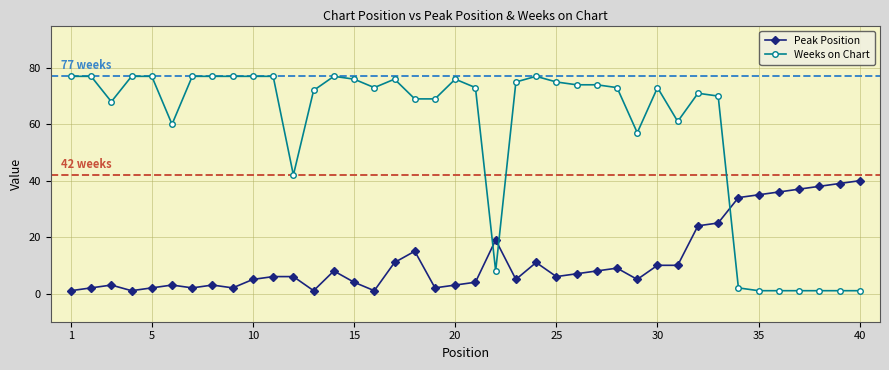

Reading left to right, extract all data points from this chart.

Peak Position: 1	2	3	1	2	3	2	3	2	5	6	6	1	8	4	1	11	15	2	3	4	19	5	11	6	7	8	9	5	10	10	24	25	34	35	36	37	38	39	40
Weeks on Chart: 77	77	68	77	77	60	77	77	77	77	77	42	72	77	76	73	76	69	69	76	73	8	75	77	75	74	74	73	57	73	61	71	70	2	1	1	1	1	1	1